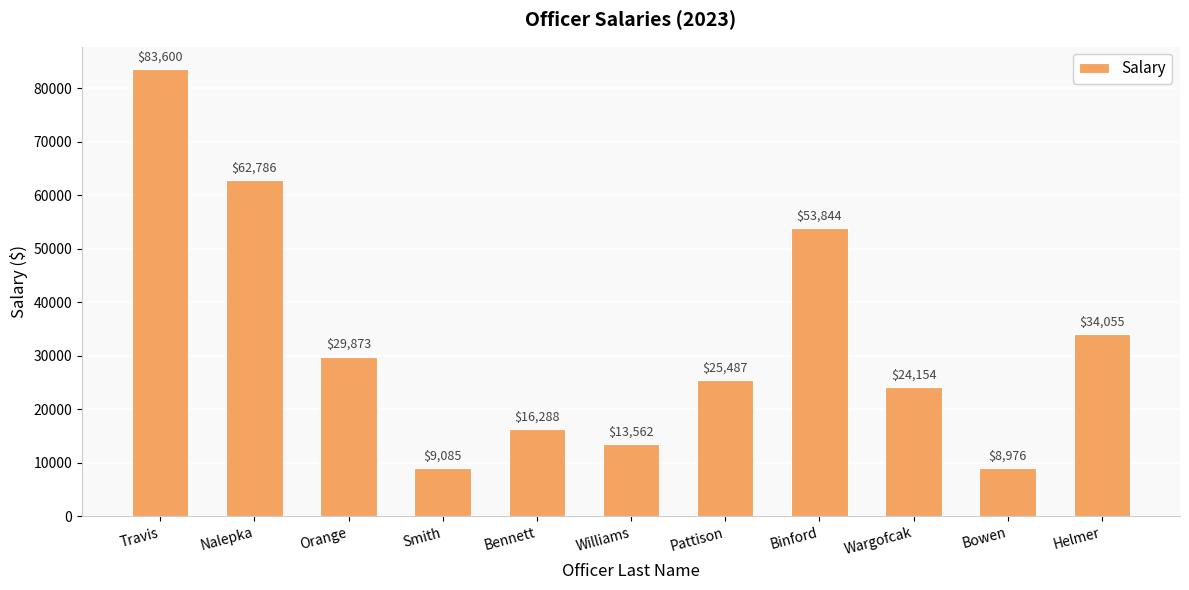

Are the bars grouped side by side (vs. stacked)?

No